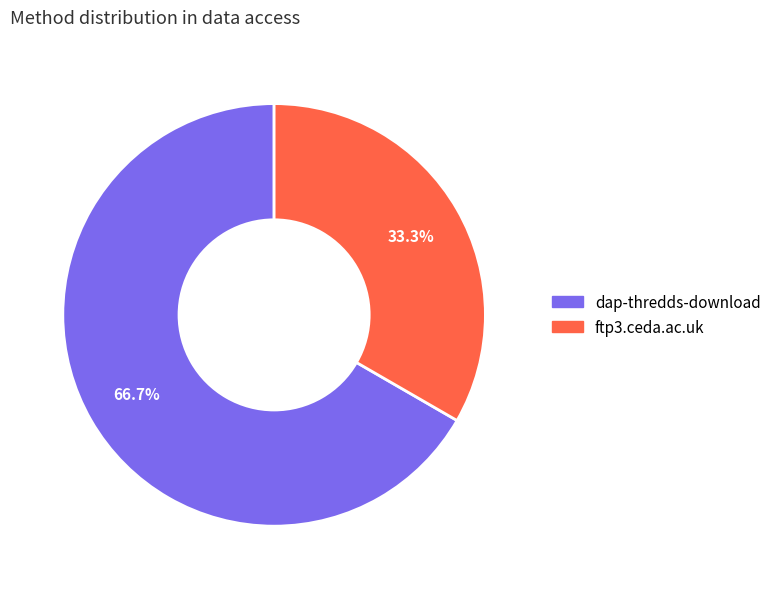

Combined, do dap-thredds-download and ftp3.ceda.ac.uk account for over 50%?

Yes